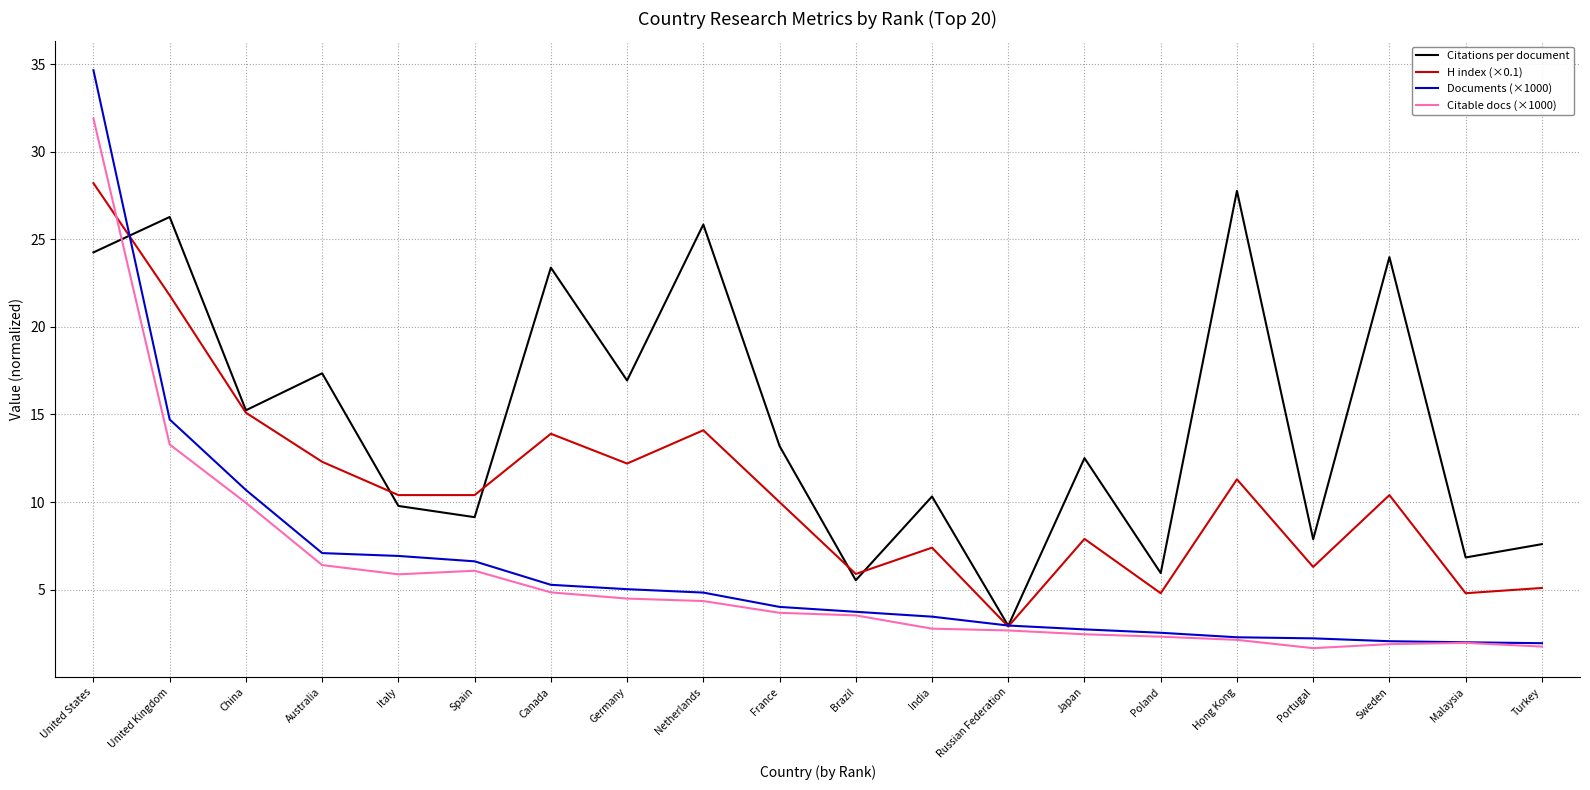

Which series changed the most between Japan and Turkey?

Citations per document